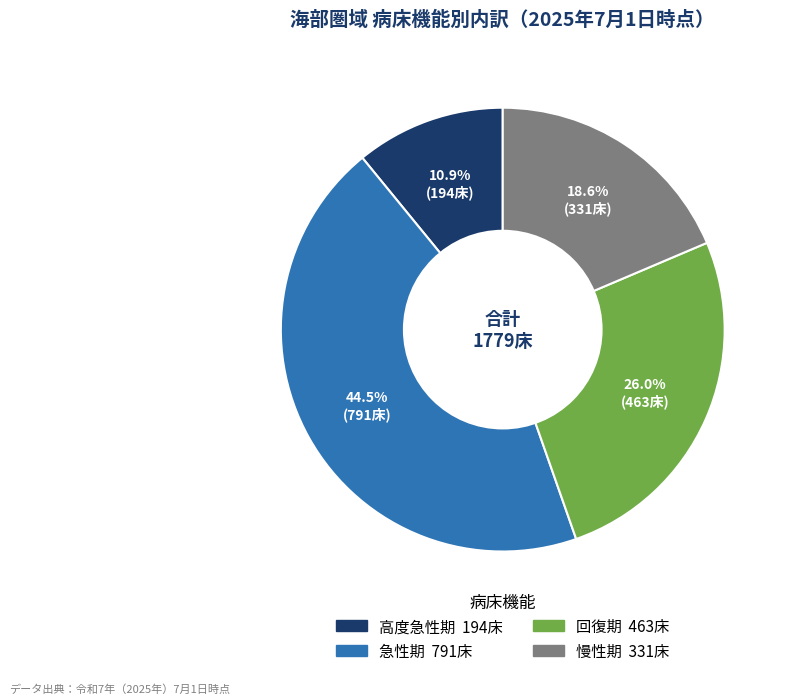

How many segments does this pie chart have?

4